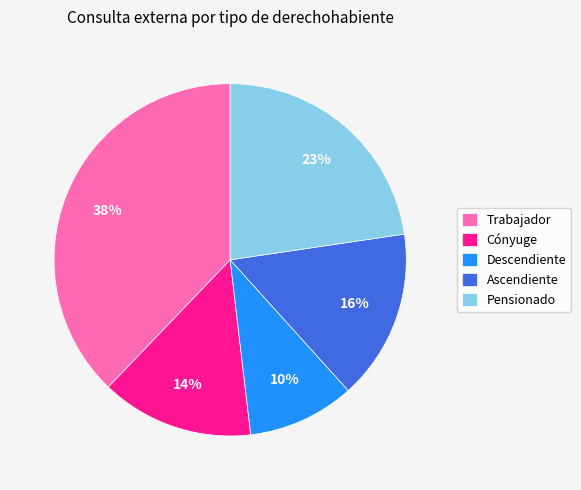

How many slices are in this pie chart?

5